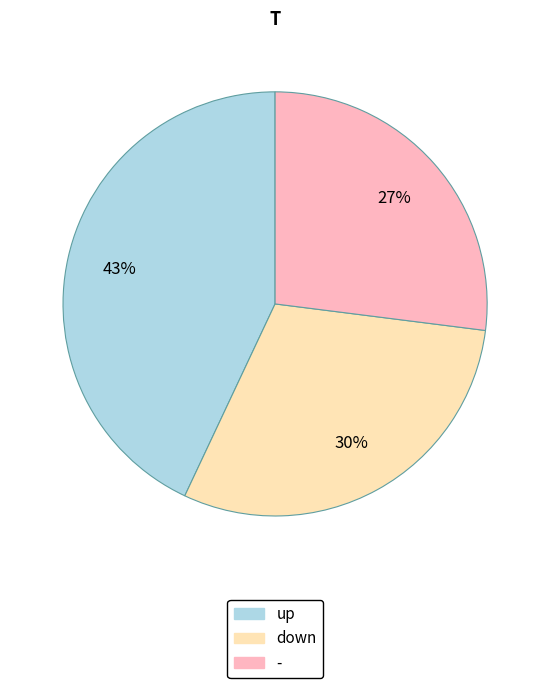

Is the sum of up and down greater than half?

Yes